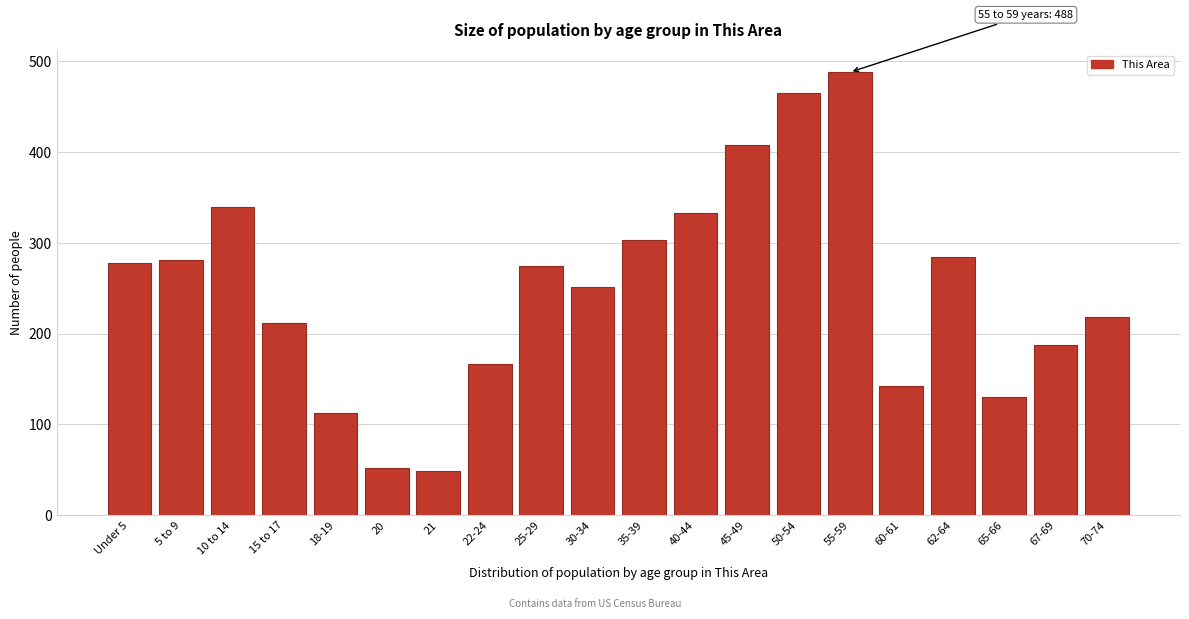

Reading right to left, list all the values displayed in this chart.

218	187	130	284	142	488	465	408	333	303	251	274	166	48	52	112	212	339	281	278